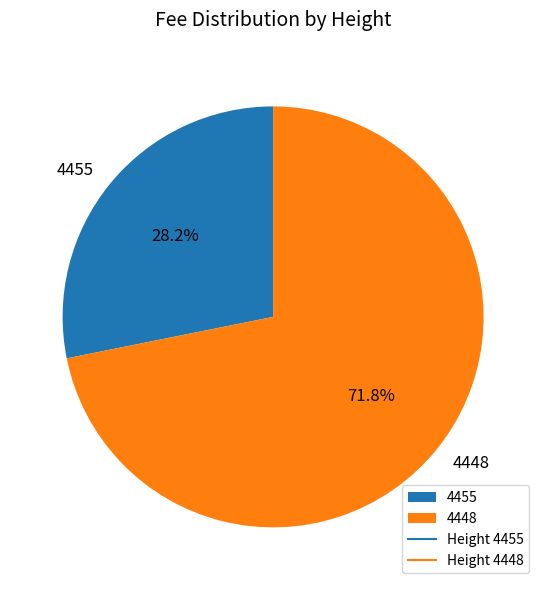

To the nearest percent, what is the difference between the largest and smallest slice percentages?

44%